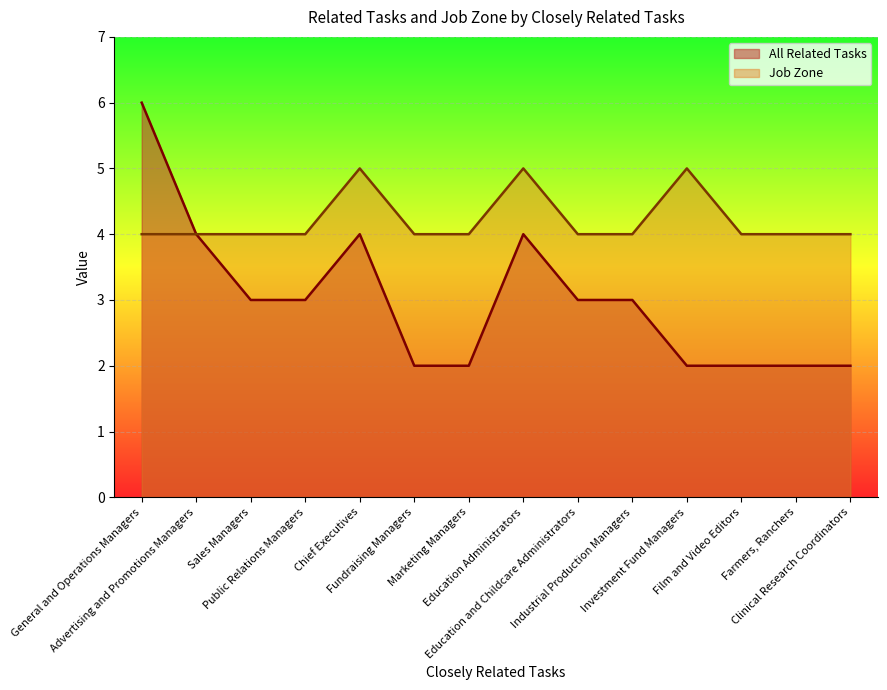

What is the total value across all series at Education Administrators?

9